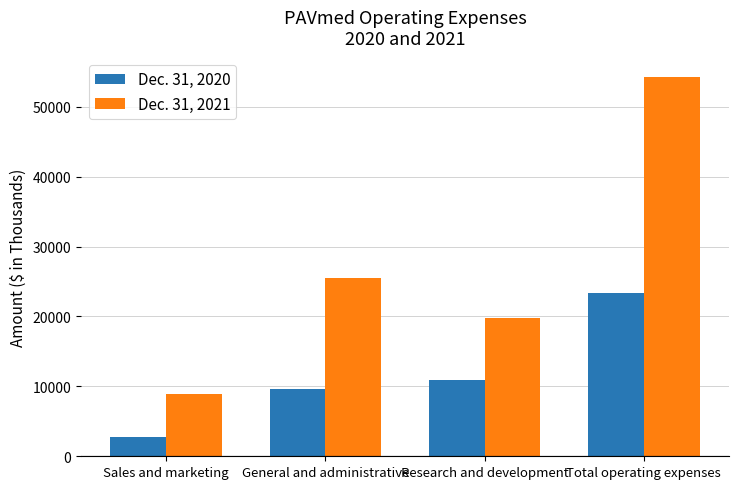

What is the spread (max minus min) of values at Sales and marketing?

6106